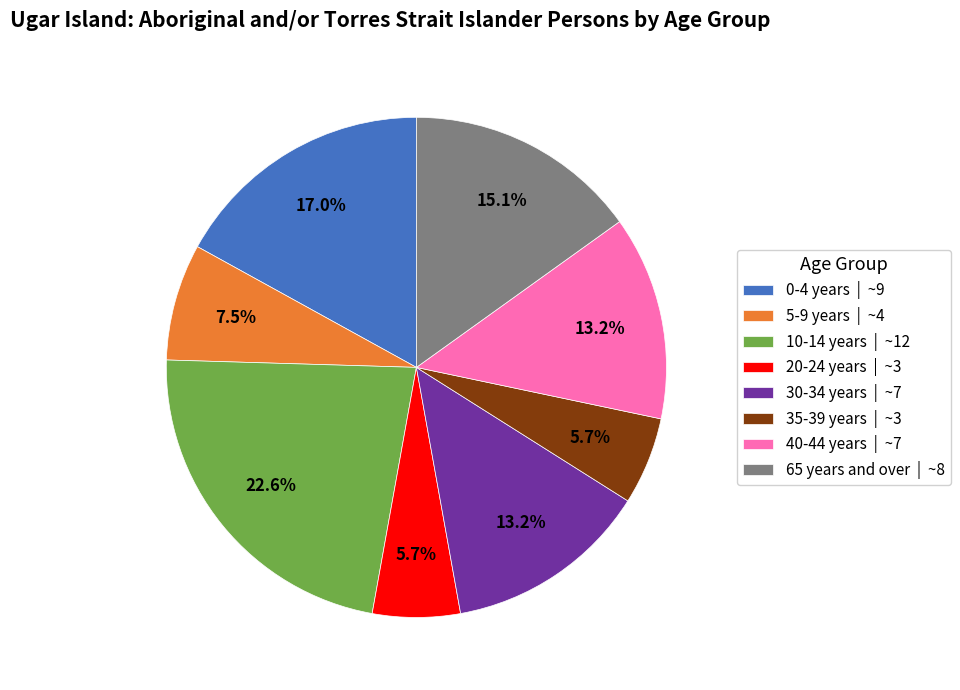

Is it true that 20-24 years is 11% of the pie?

False